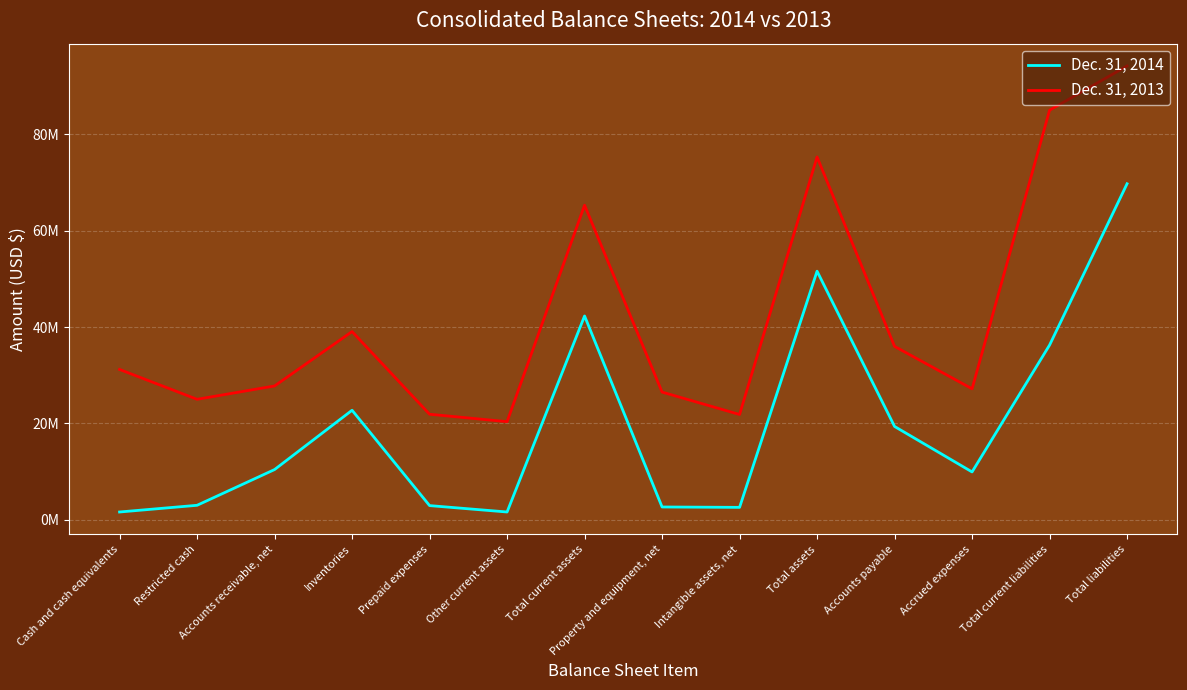

Reading left to right, transcribe all the data shown in this chart.

Dec. 31, 2014: 1609297	3000000	10417985	22726162	2936837	1610544	42300825	2650115	2572479	51592332	19364552	9924316	36256462	69741739
Dec. 31, 2013: 31195412	25000000	27771623	39061119	21900025	20358740	65286919	26498605	21850411	75297126	35980466	27180108	85006807	94190313